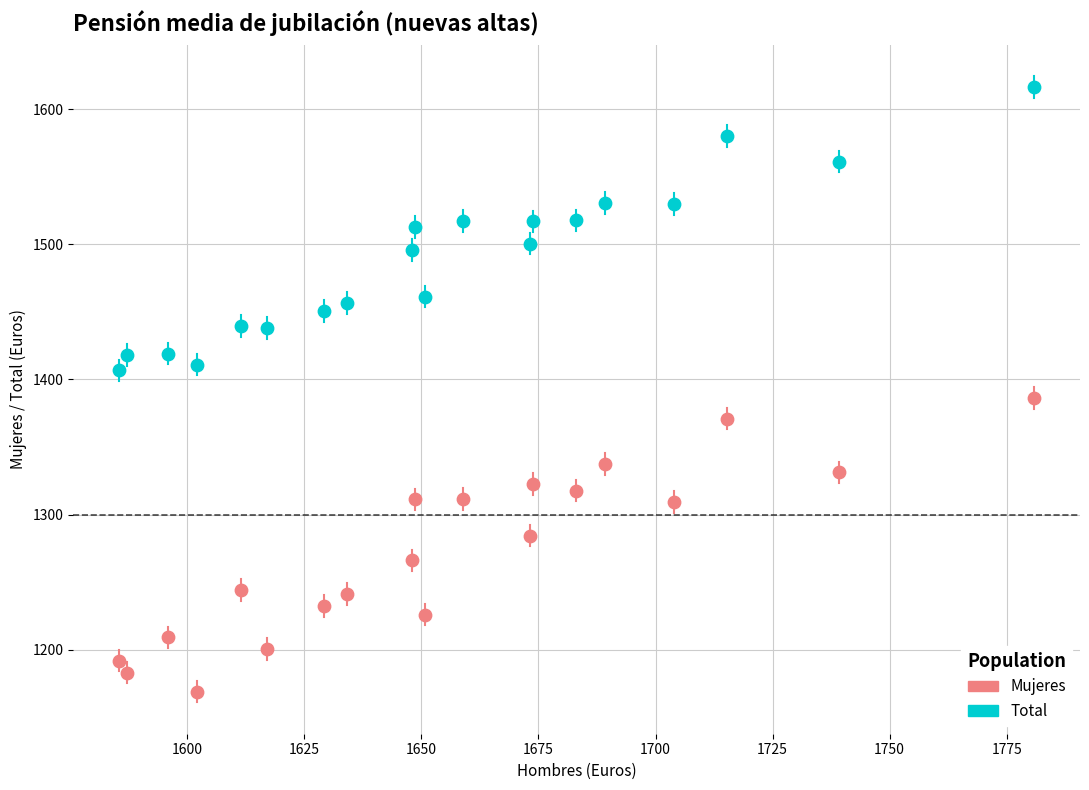

Across all data points, what is the range of X values (max minus min)?

195.4